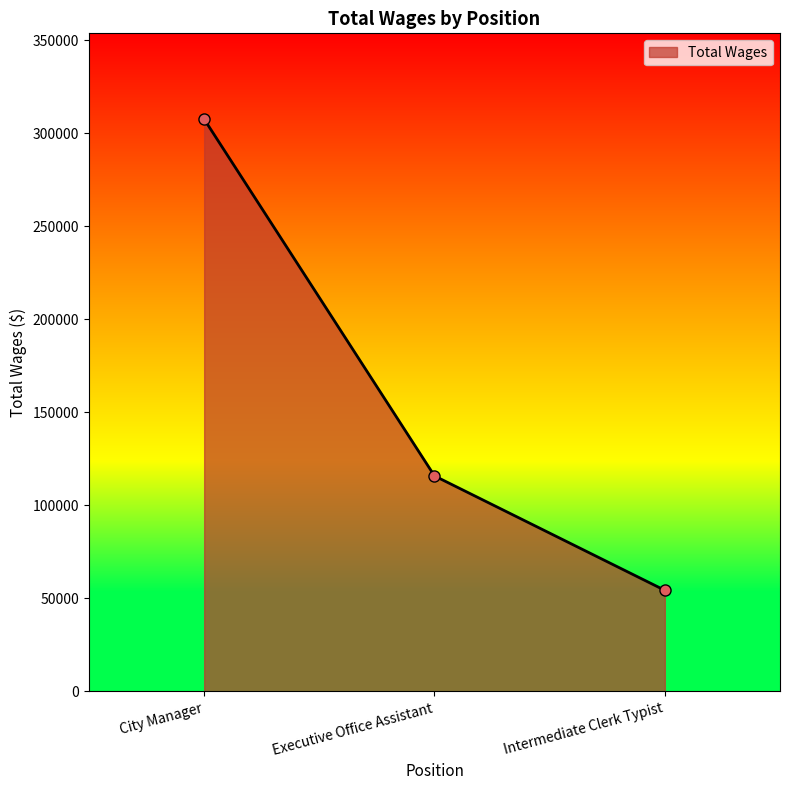

At which category does the chart reach its peak across all series?

City Manager